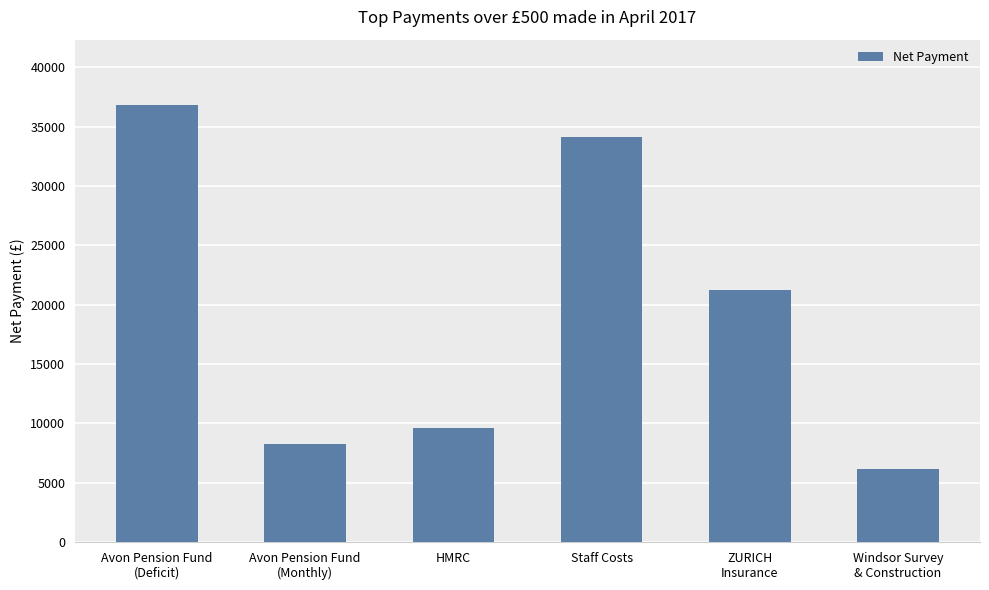

What is the value of the 2nd bar from the left?

8238.3